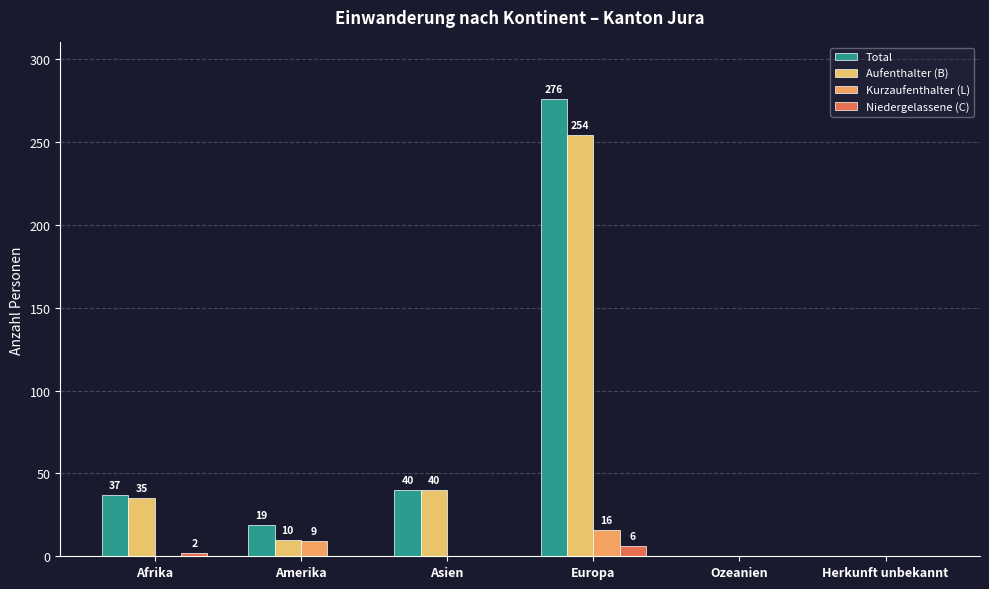

Are the bars horizontal?

No